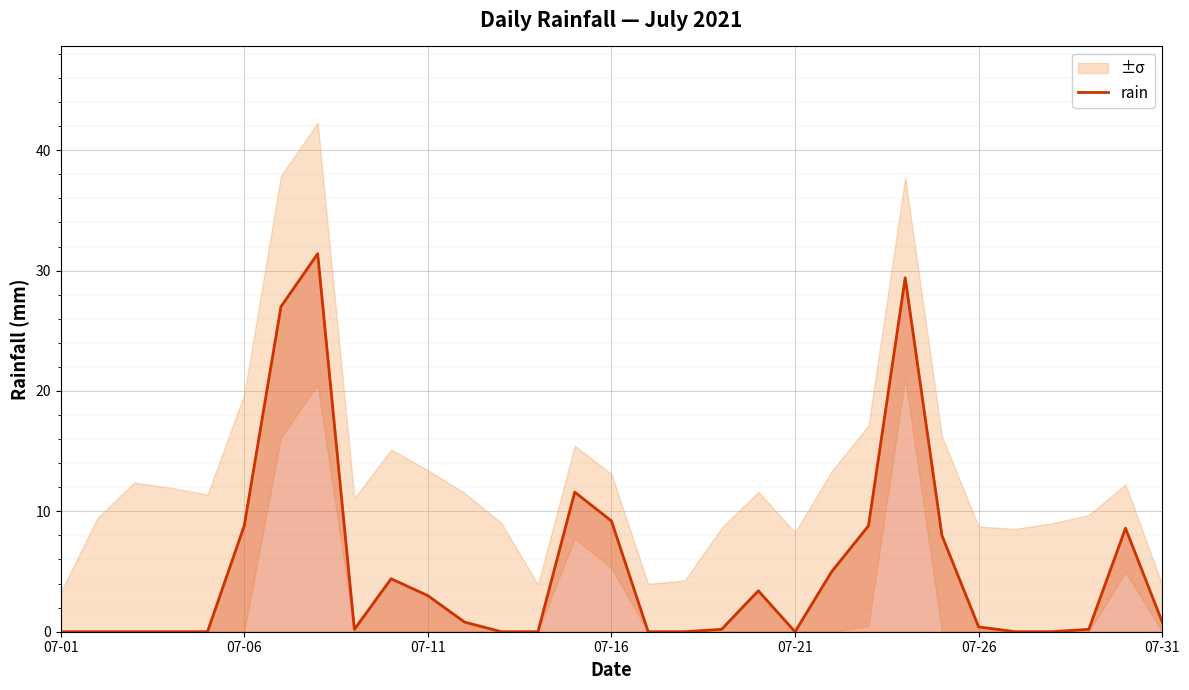

What is the maximum value for rain?

31.4